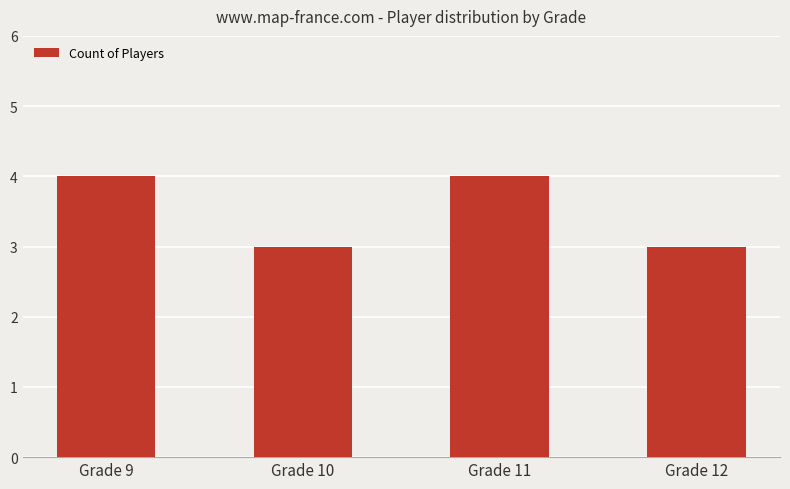

The value at Grade 12 is 3. True or false?

True